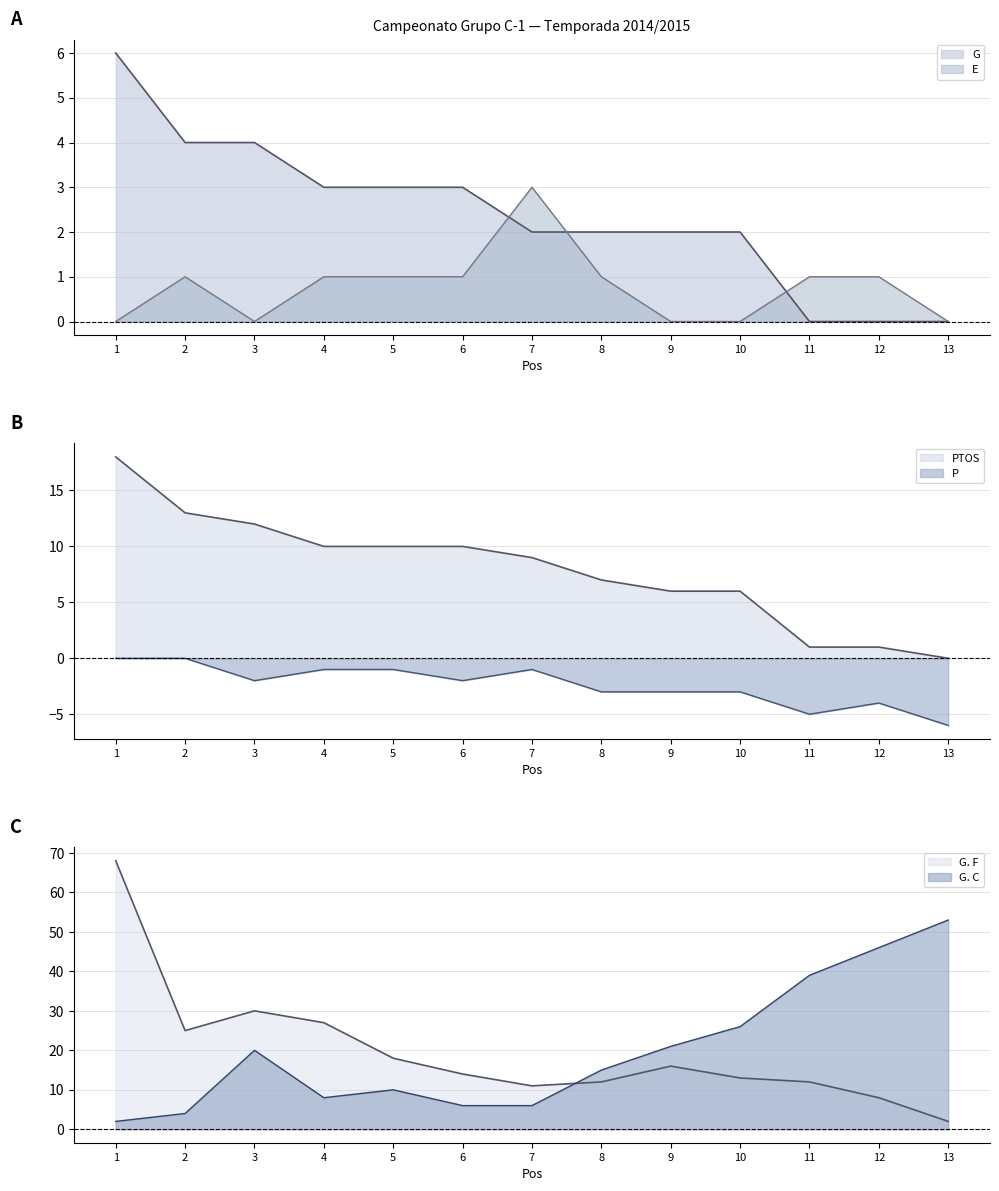

Does the chart have visible grid lines?

Yes